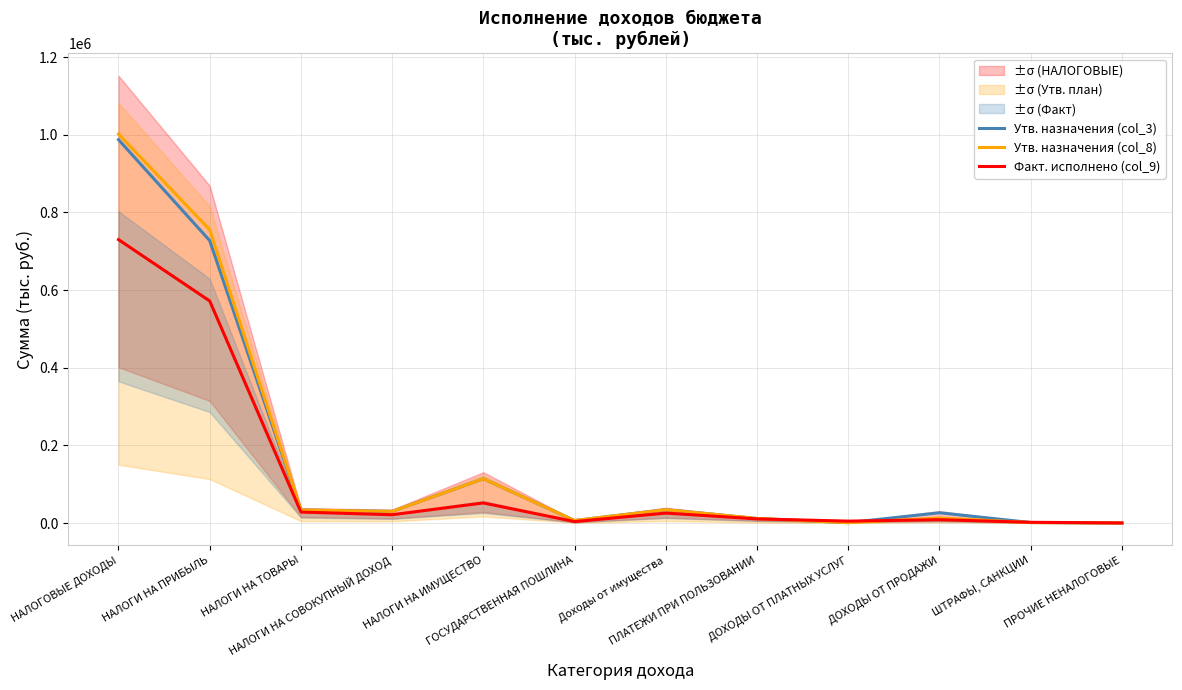

Rank the series at НАЛОГИ НА ТОВАРЫ from highest to lowest value.

Утв. назначения (col_3), Утв. назначения (col_8), Факт. исполнено (col_9)